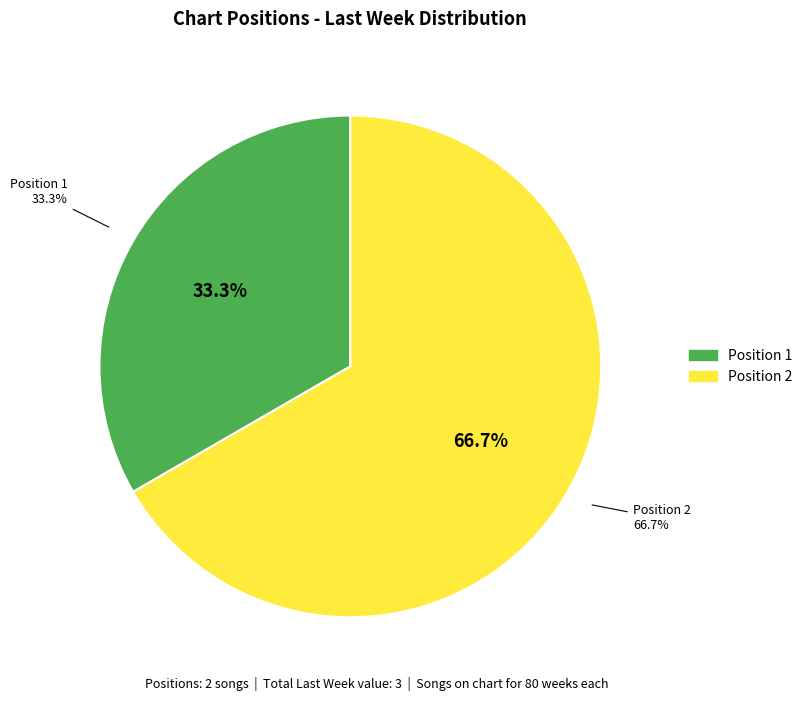

What is the smallest slice in the pie chart?

1